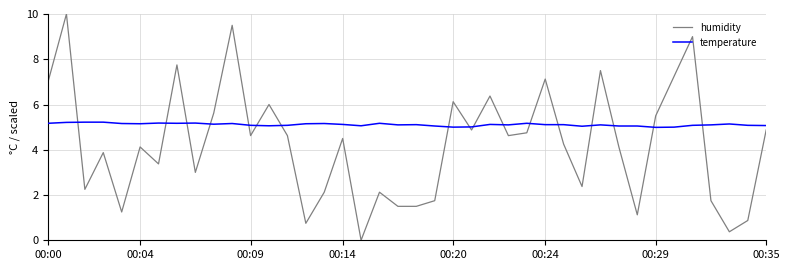

How many lines are shown in the chart?

2